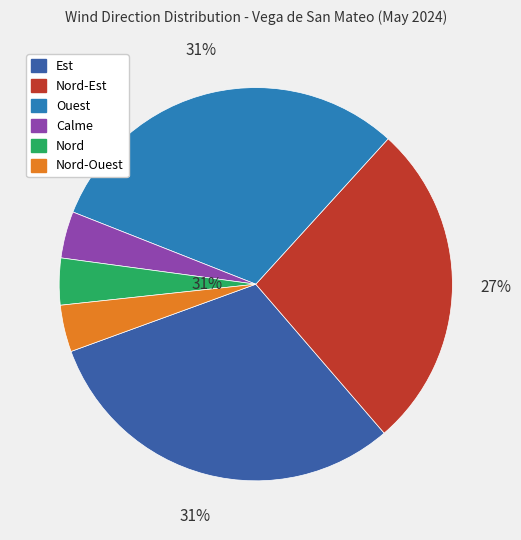

How many segments does this pie chart have?

6